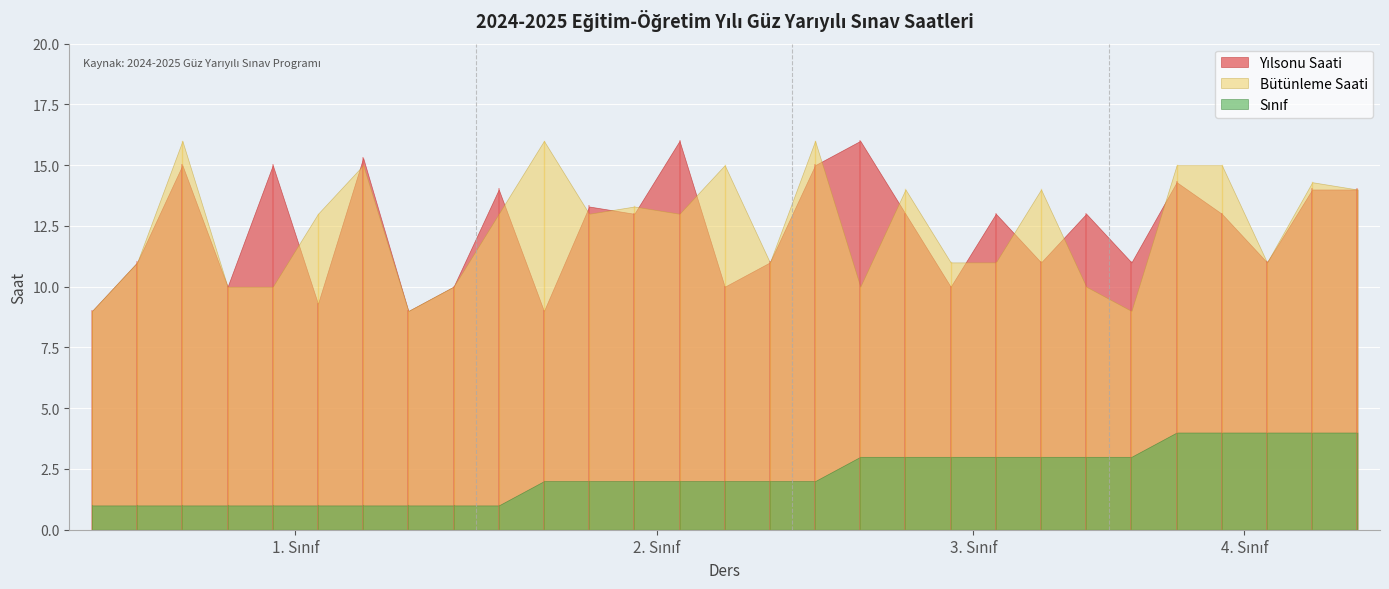

What is the difference between the highest and lowest values at 3-EGMB301?

8.0